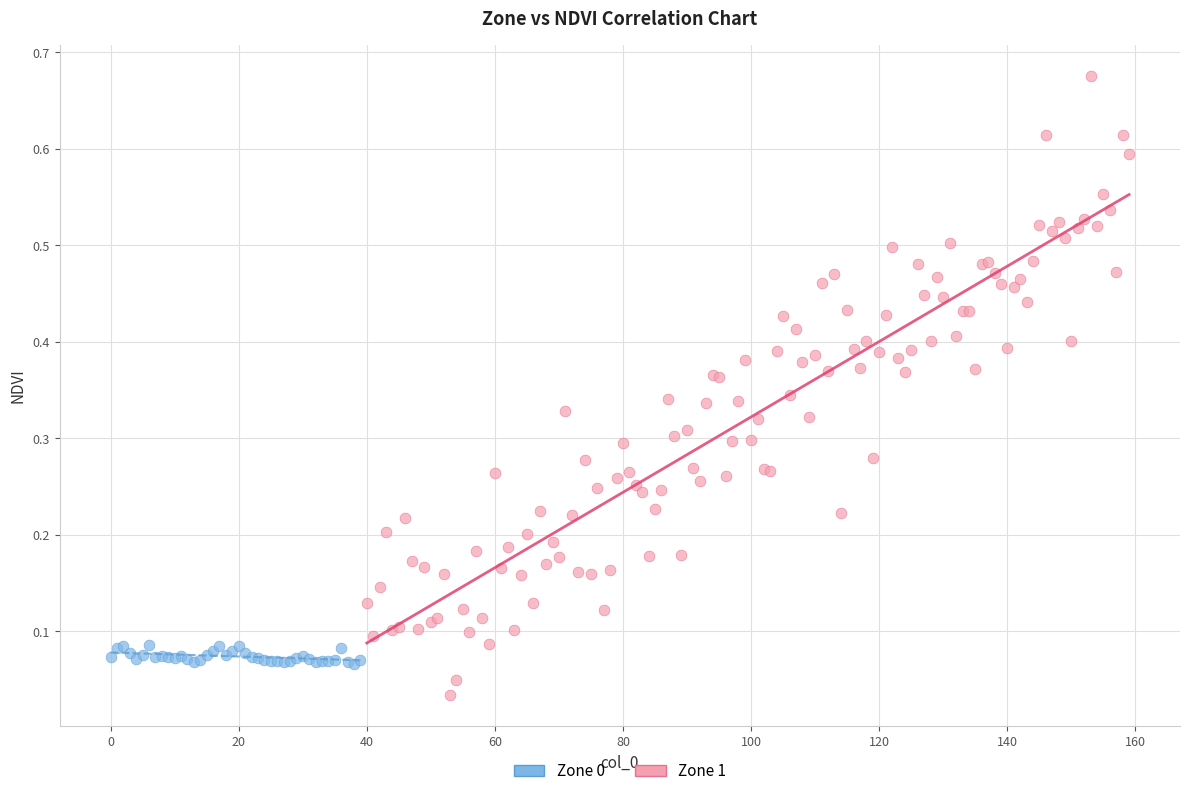

Which series contains the lowest Y value?

Zone 1